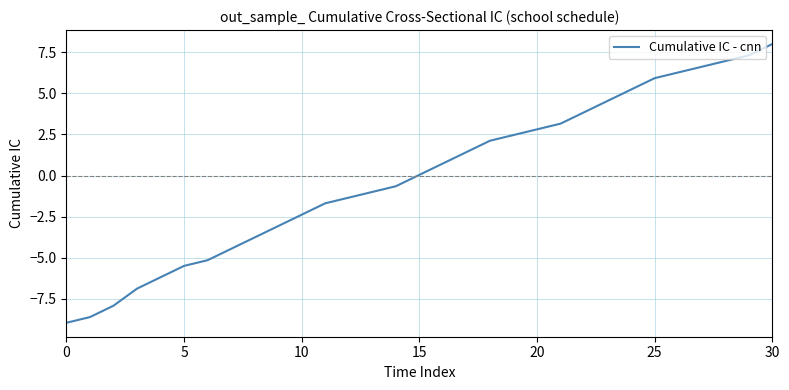

What is the smallest value displayed?

-8.9